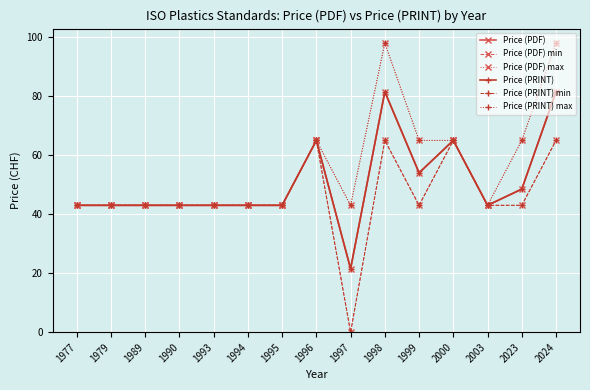

Does the chart have visible grid lines?

Yes